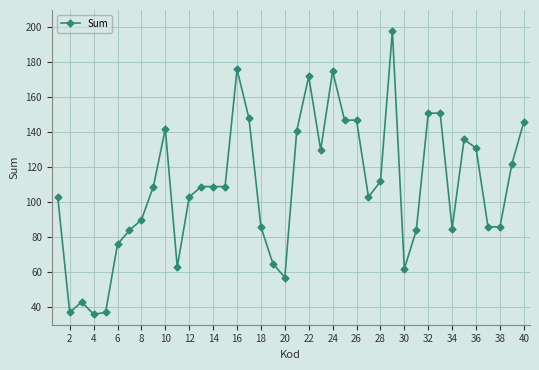

How many distinct data groups are displayed?

1